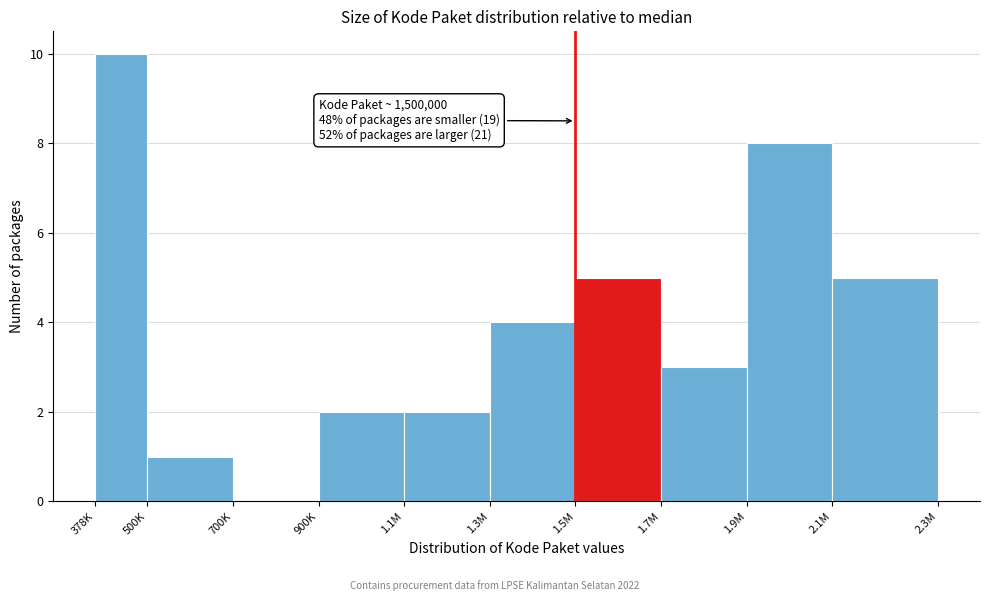

Reading left to right, extract all data points from this chart.

378K=10	500K=1	700K=0	900K=2	1.1M=2	1.3M=4	1.5M=5	1.7M=3	1.9M=8	2.1M=5